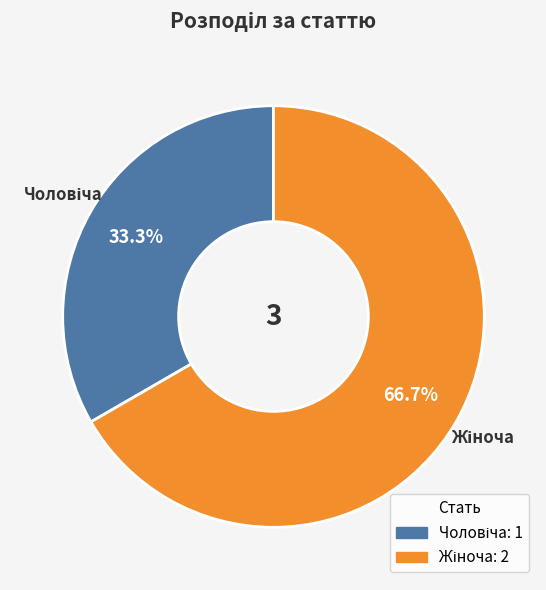

Is there a majority slice in this chart?

Yes